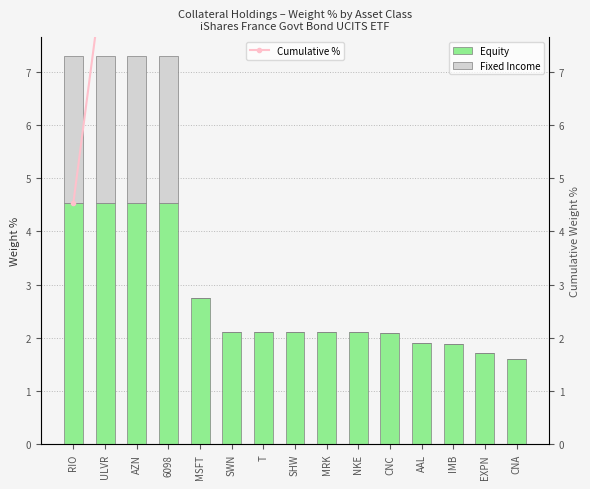

Is the value of Fixed Income at ULVR greater than the value of Equity at AAL?

Yes